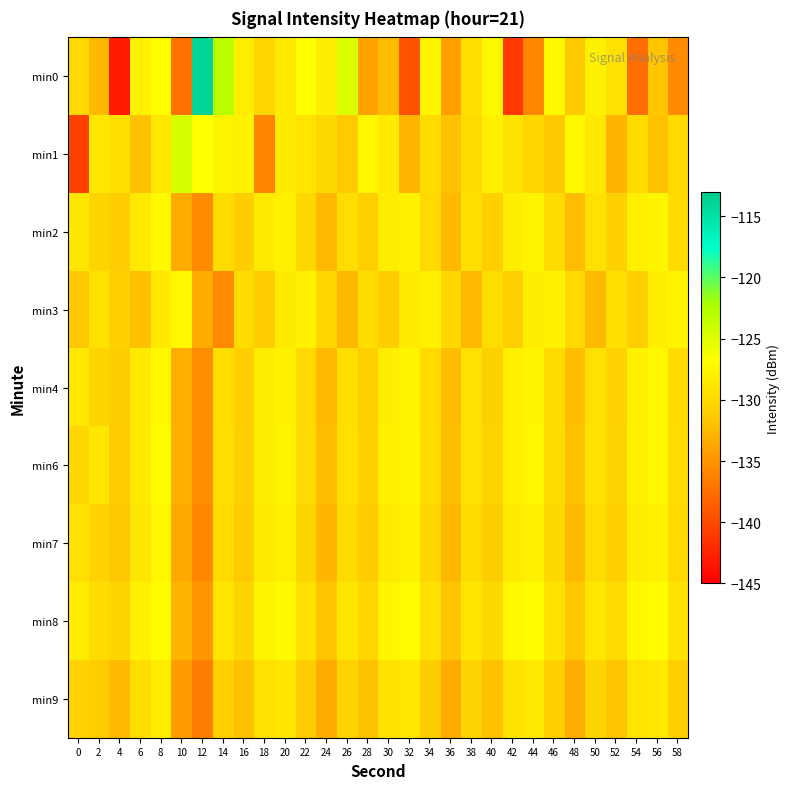

Which series has the widest spread of values?

min0